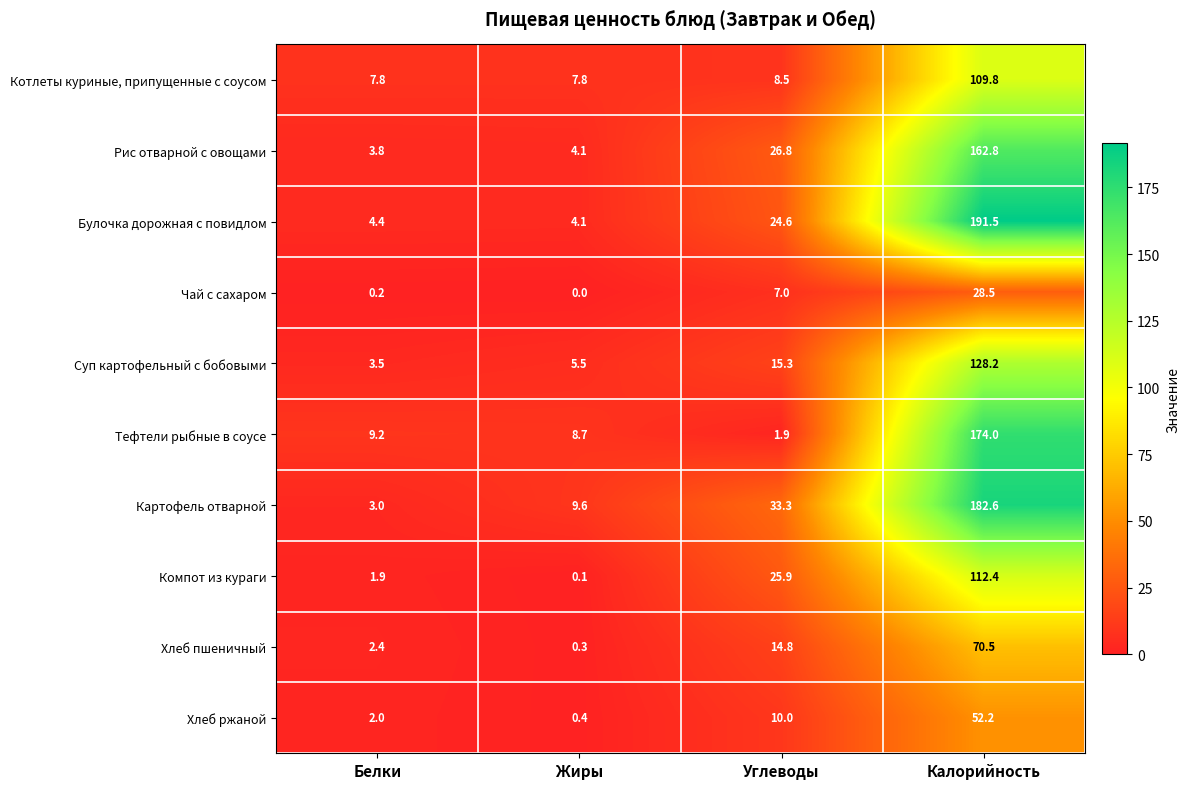

What is the spread (max minus min) of values at Углеводы?

31.4